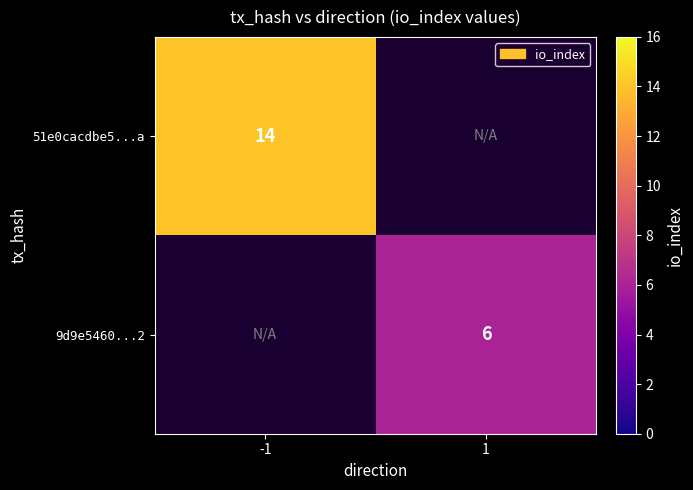

Which label corresponds to the smallest value in the chart?

1